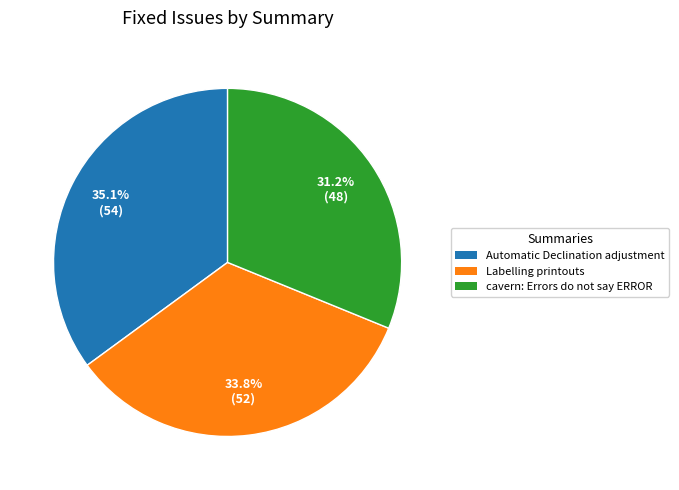

To the nearest percent, what portion does Labelling printouts represent?

34%